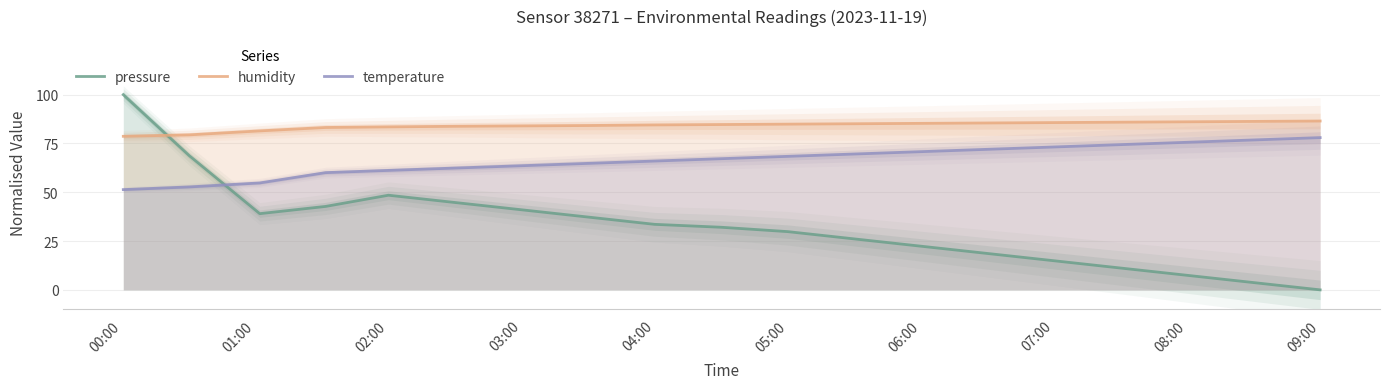

How many intersections are there between pressure and humidity?

1